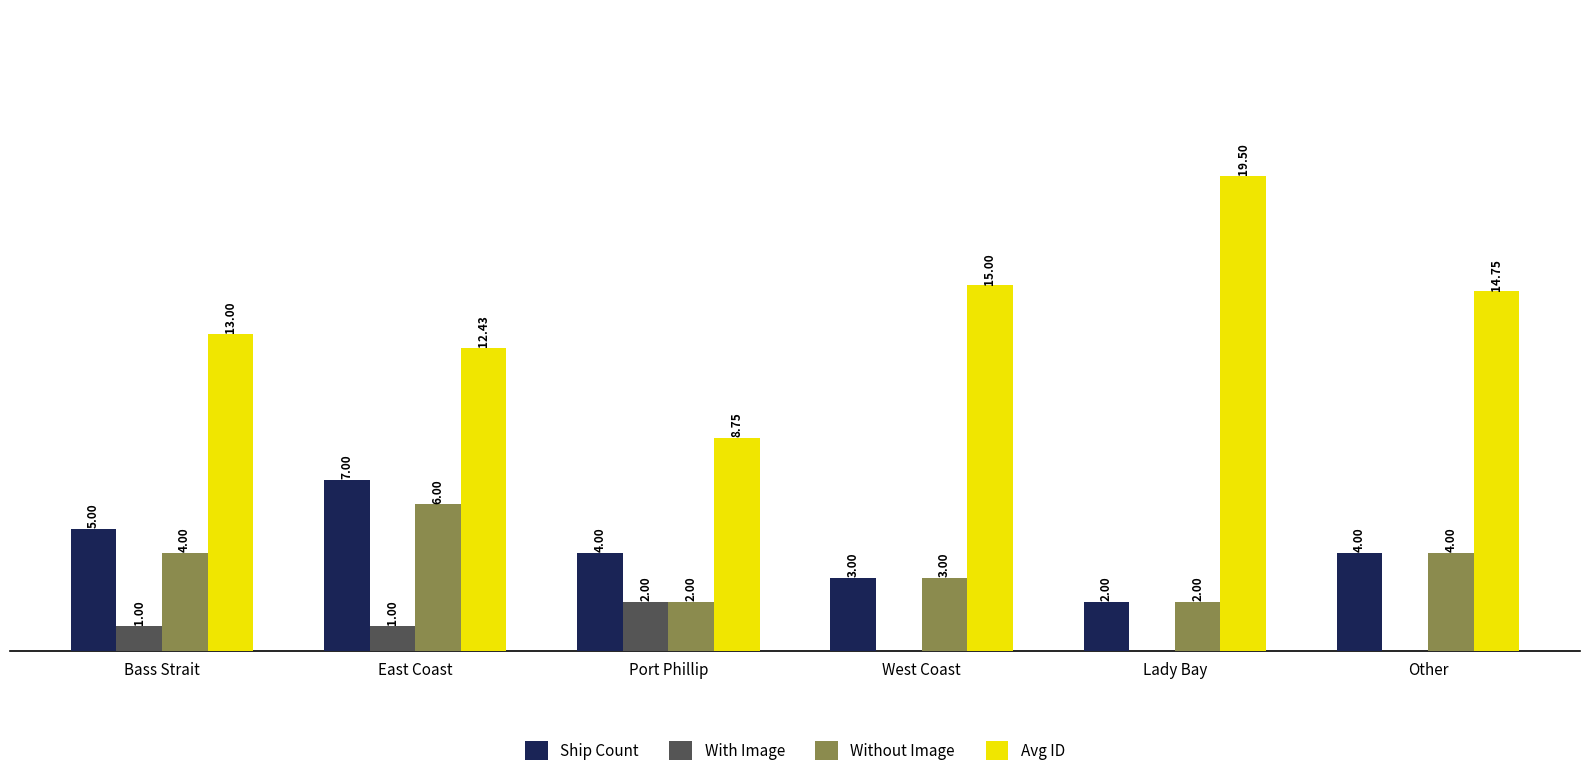

At which category is the sum across all series the highest?

East Coast